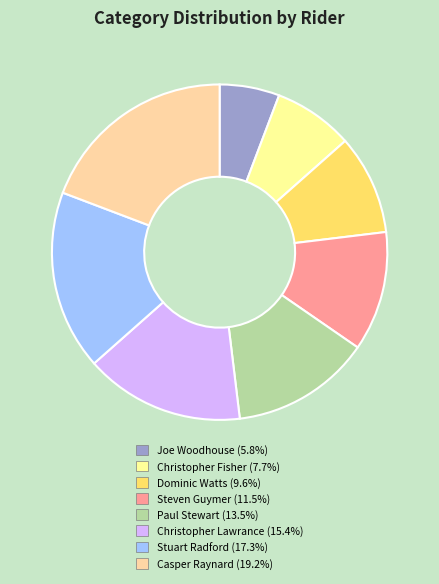

What is the ratio of the value at Casper Raynard to the value at Stuart Radford?

1.1